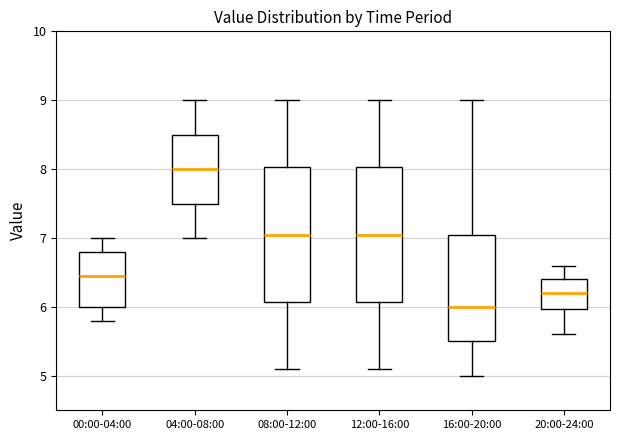

Reading left to right, transcribe this box plot: for each box, give where its median line is, the range the box spans, and where its two whiskers end, as read against the y-axis. The values are not printed on the chart, so give them approximately, as read against the axis.

00:00-04:00: median 6.5, box 6.0 to 6.8, whiskers 5.8 to 7.0
04:00-08:00: median 8.0, box 7.5 to 8.5, whiskers 7.0 to 9.0
08:00-12:00: median 7.1, box 6.1 to 8.0, whiskers 5.1 to 9.0
12:00-16:00: median 7.1, box 6.1 to 8.0, whiskers 5.1 to 9.0
16:00-20:00: median 6.0, box 5.5 to 7.1, whiskers 5.0 to 9.0
20:00-24:00: median 6.2, box 6.0 to 6.4, whiskers 5.6 to 6.6